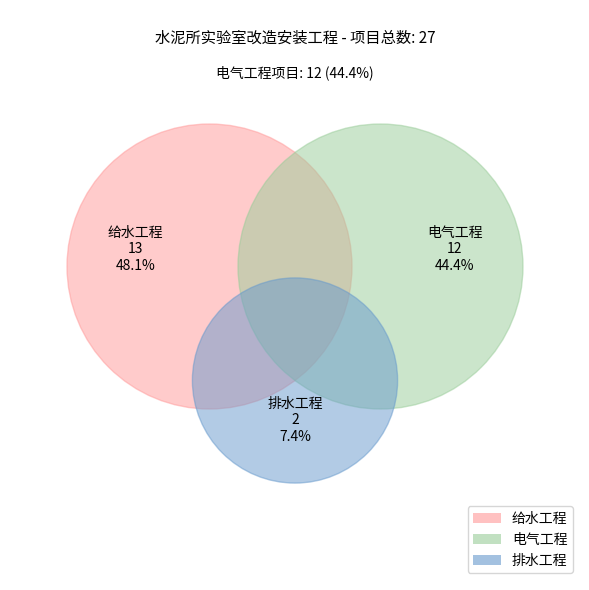

Combined, what portion of the pie is 电气工程 and 给水工程?

92.6%